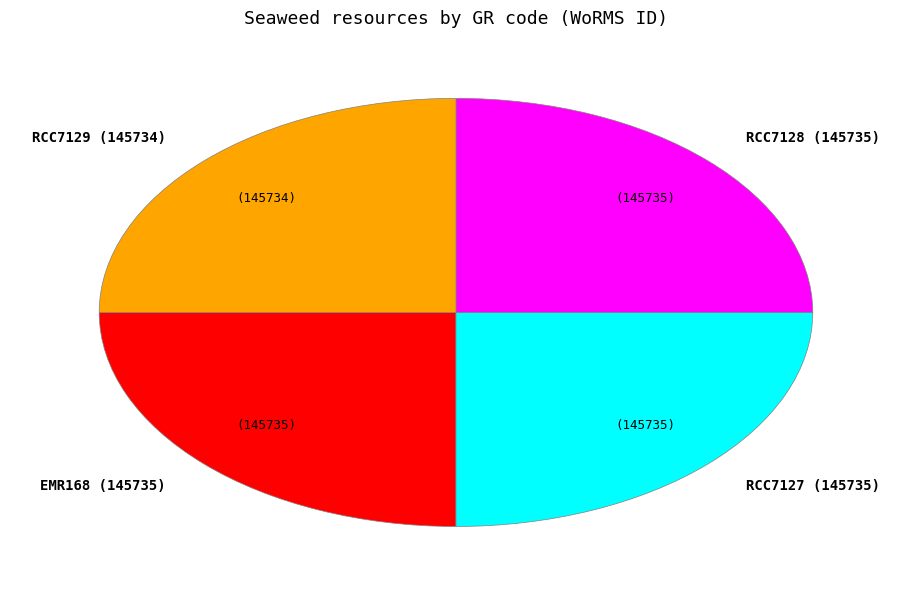

Does any single category account for the majority?

No